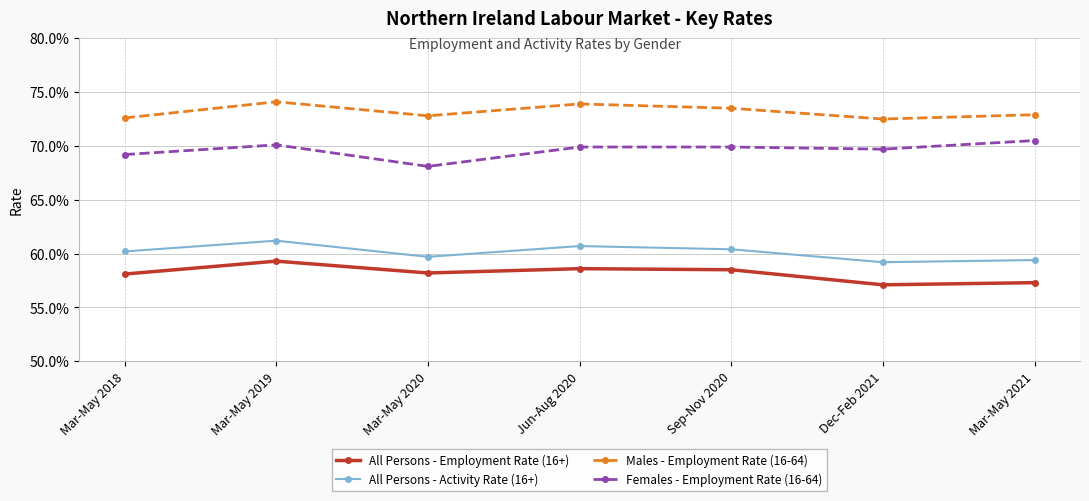

Does the chart display data point markers on the line(s)?

Yes